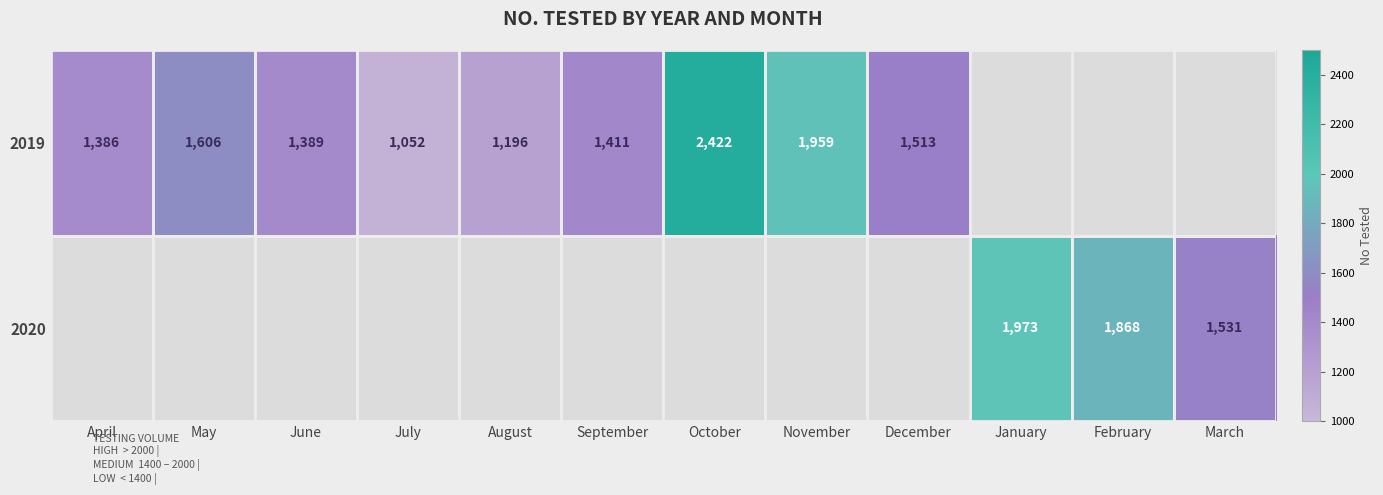

True or false: 2019 has a value of 1081 at May.

False